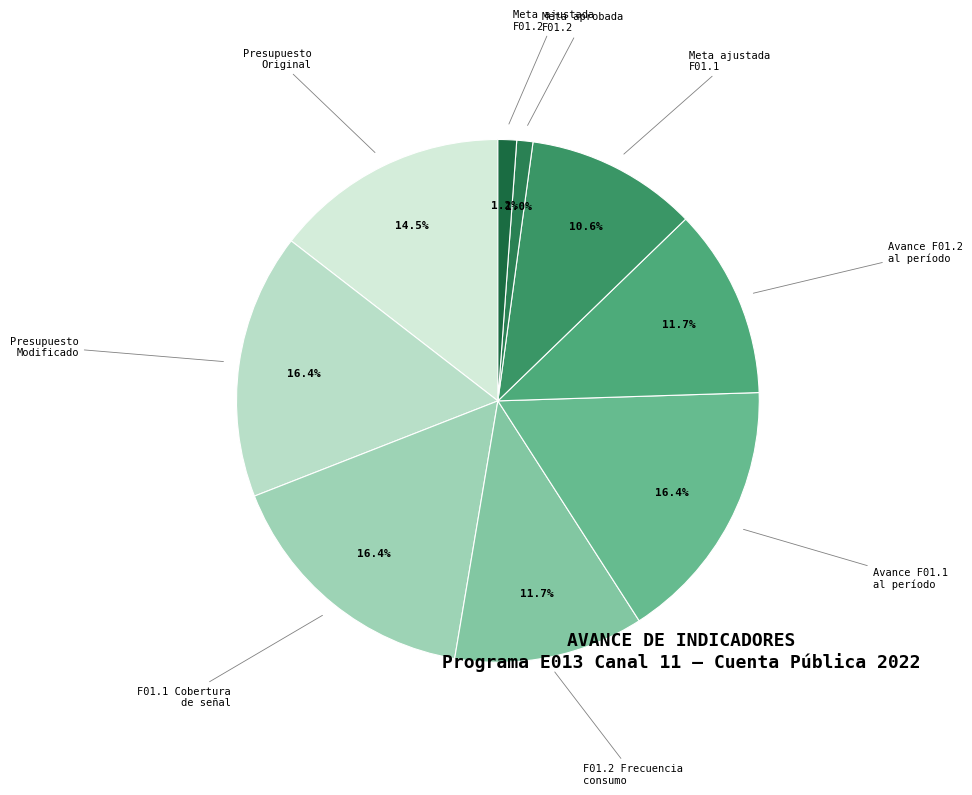

Is F01.1 Cobertura de señal the majority of the pie?

No